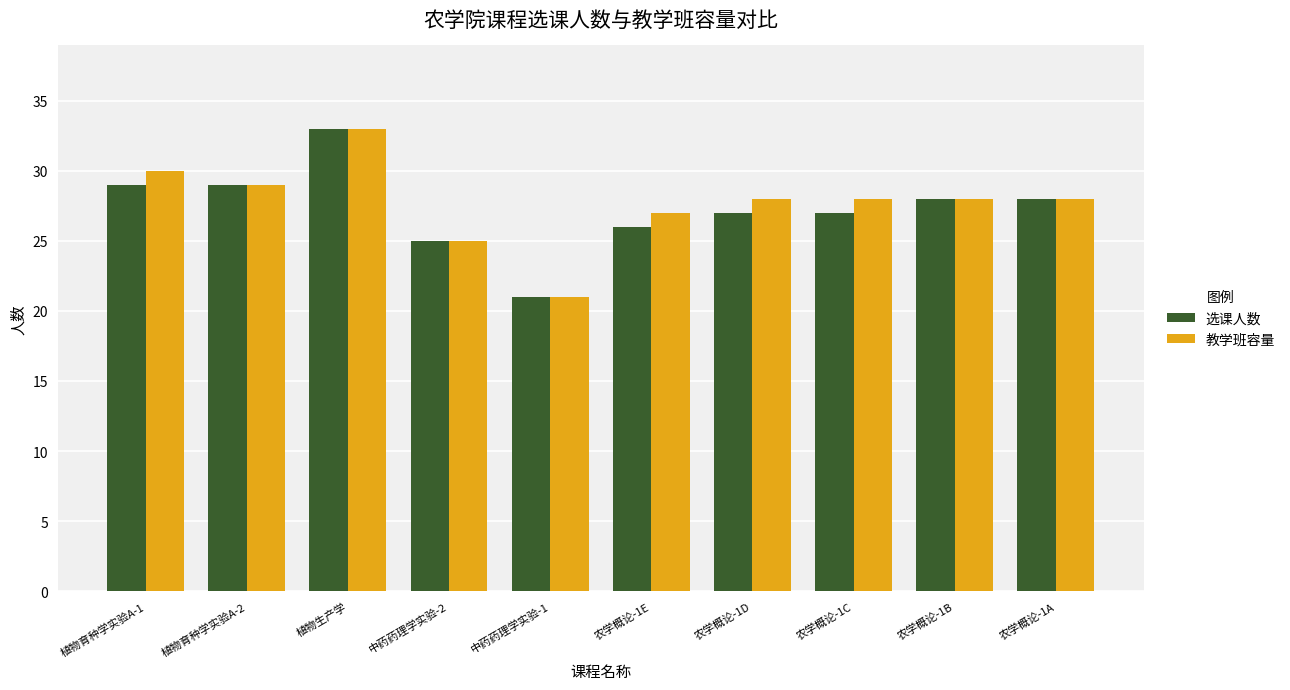

What is the total value across all series at 植物生产学?

66